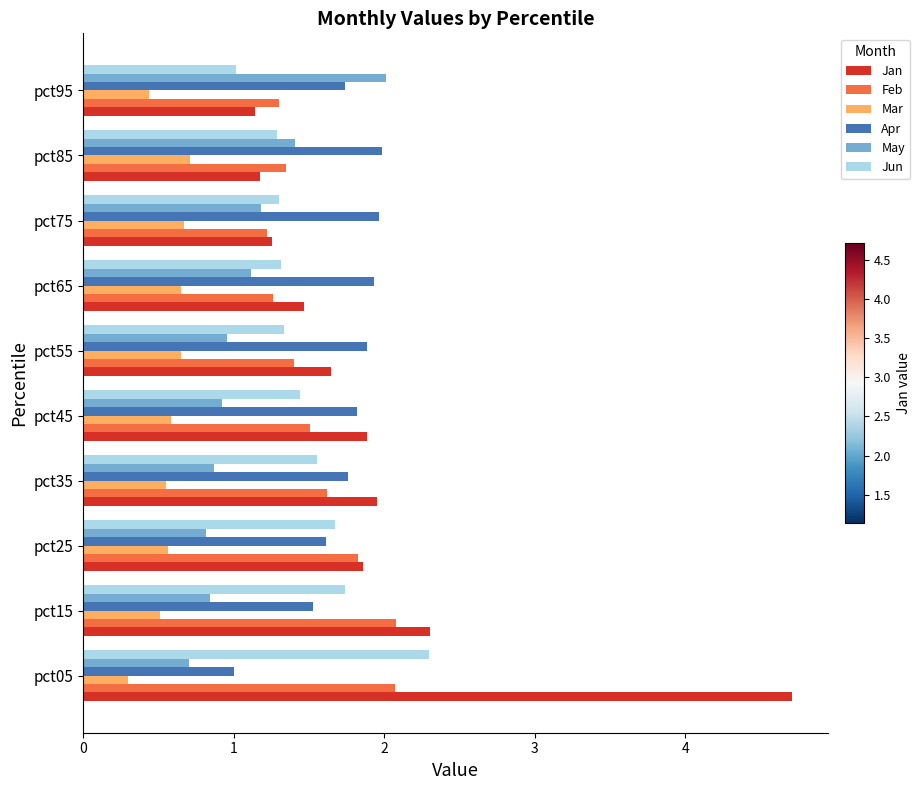

True or false: Jan has a value of 2.3 at pct15.

True